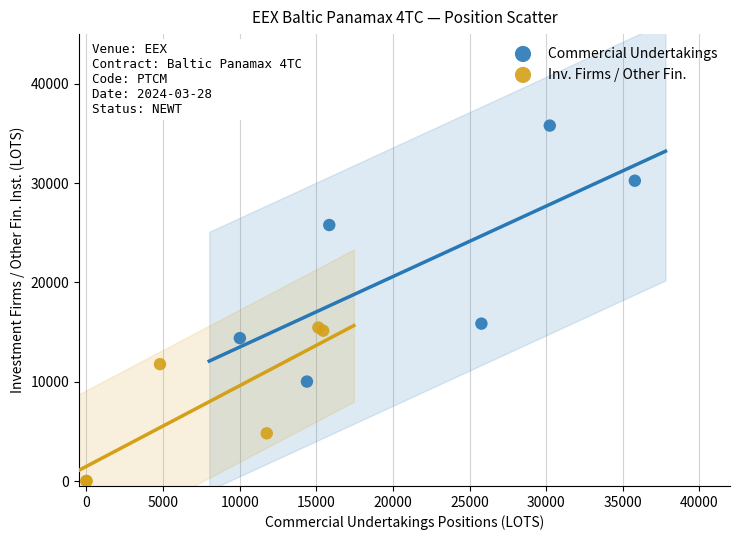

Which series reaches the maximum Y coordinate?

Commercial Undertakings